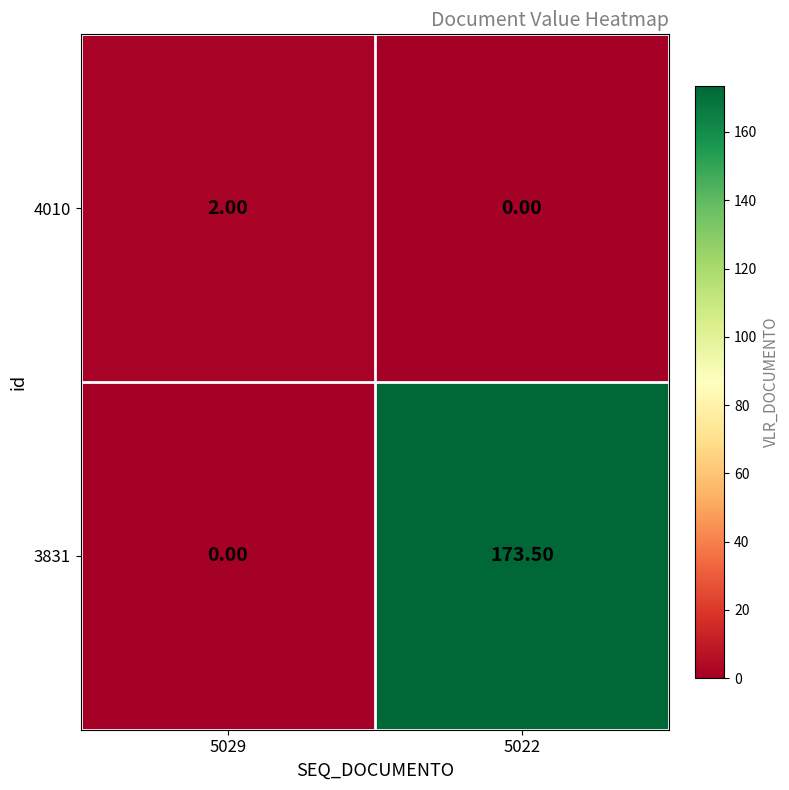

What is the difference between the 3831 values at 5029 and 5022?

173.5